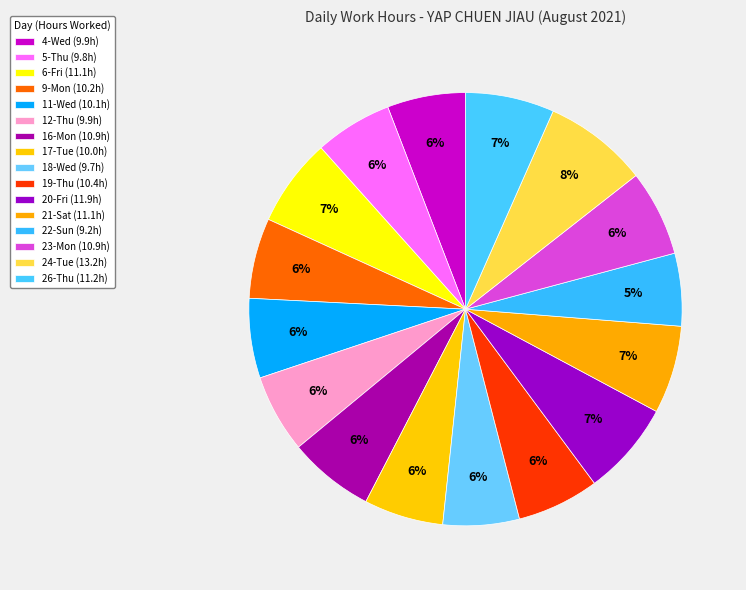

What is the ratio of the value at 22-Sun to the value at 9-Mon?

0.9